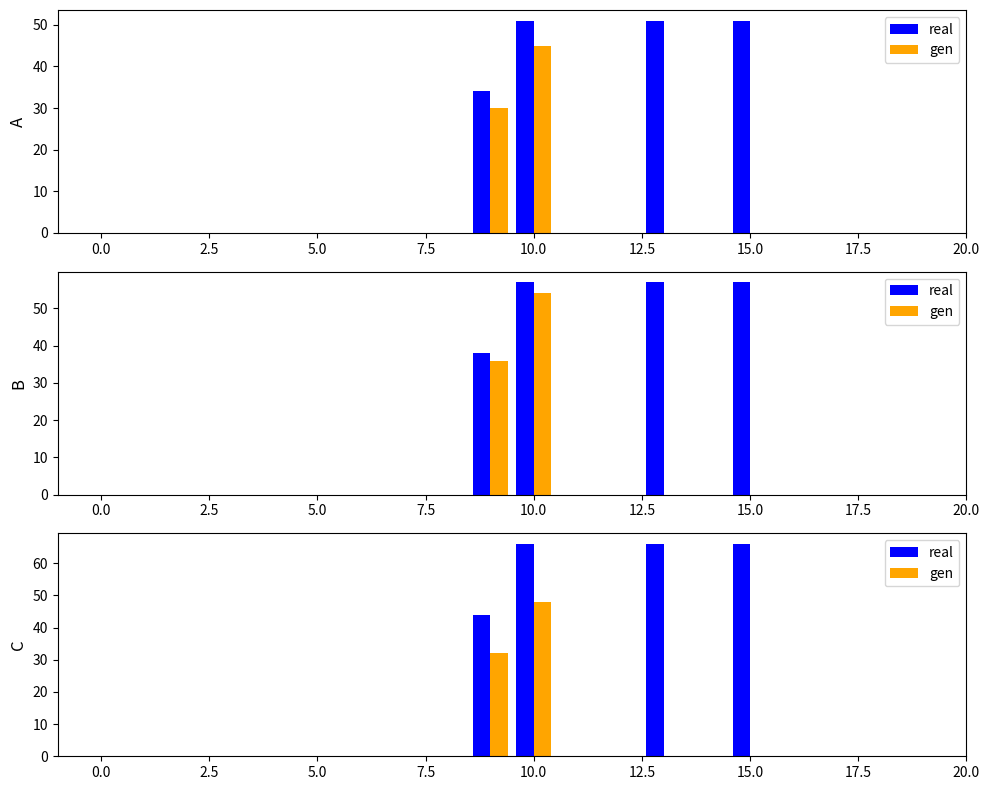

Which series has the largest range (max minus min)?

real